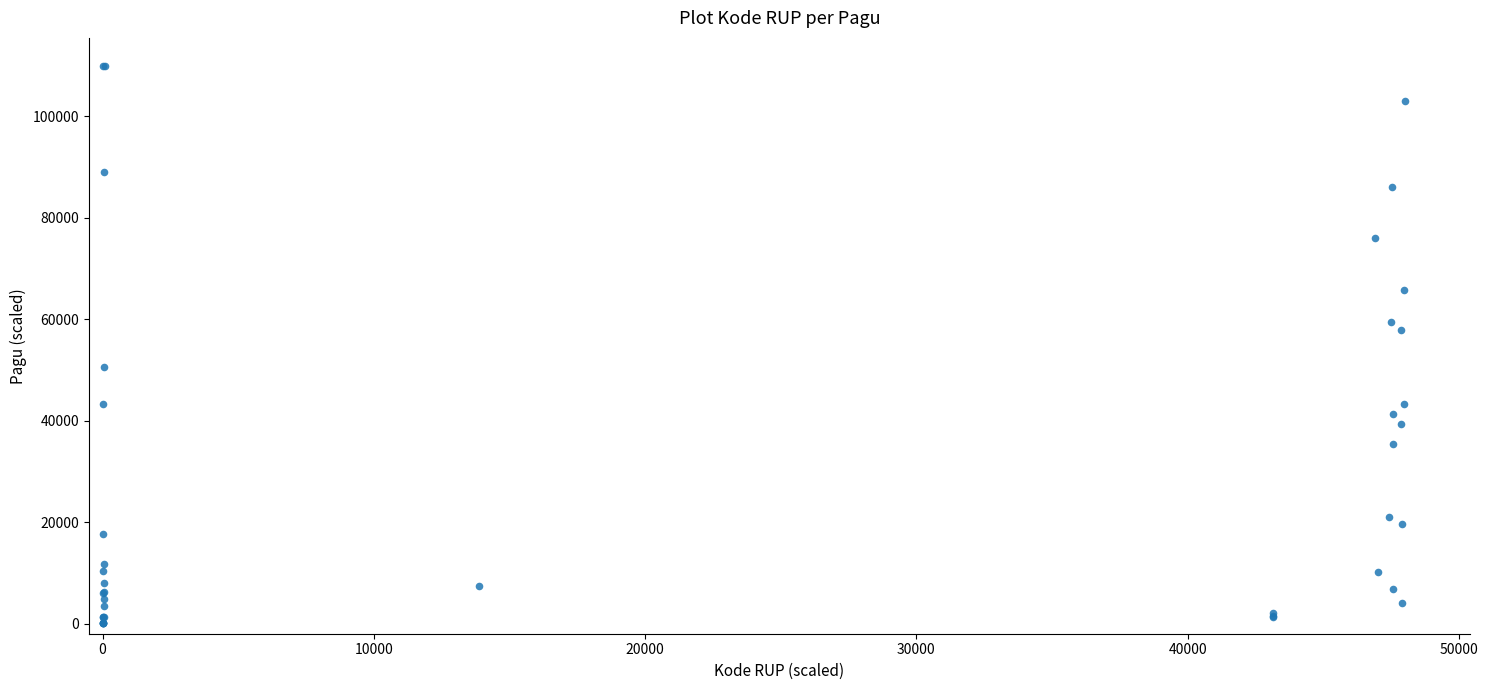

What Y value in the scatter plot is closest to 55101?

57868.7